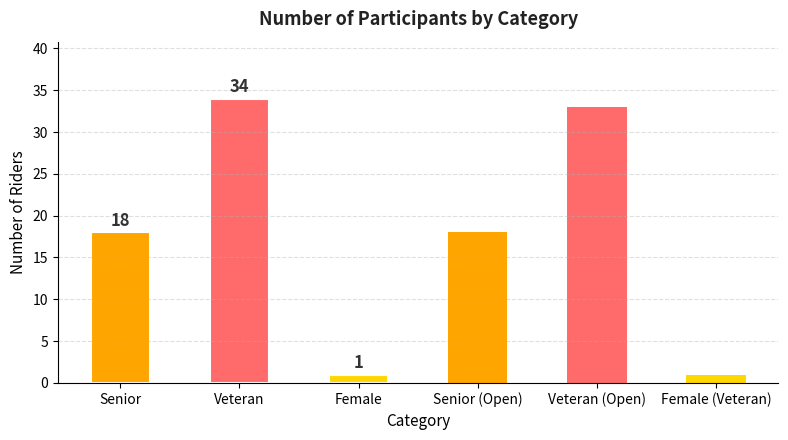

What is the label of the 3rd bar from the left?

Female (Veteran)